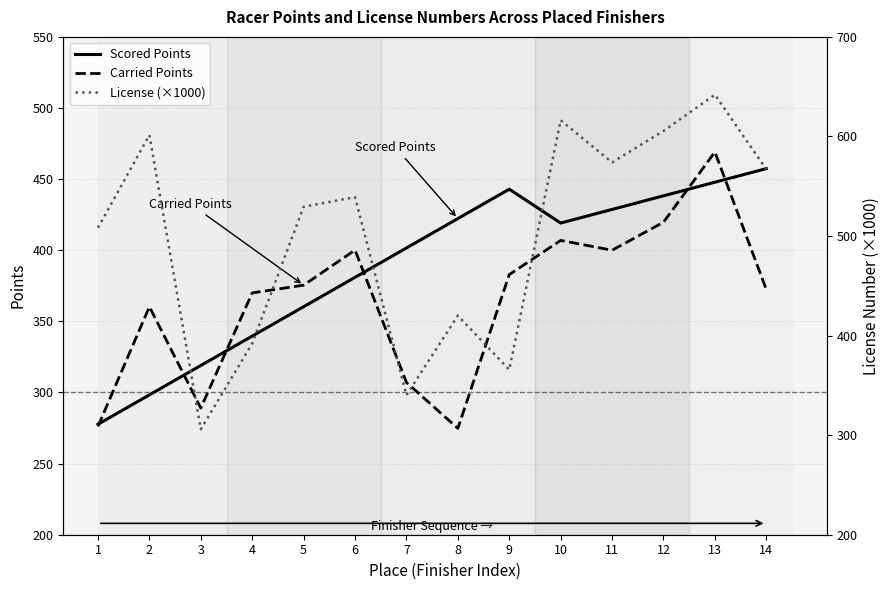

What are all the series names shown in the legend?

Scored Points, Carried Points, License (×1000)